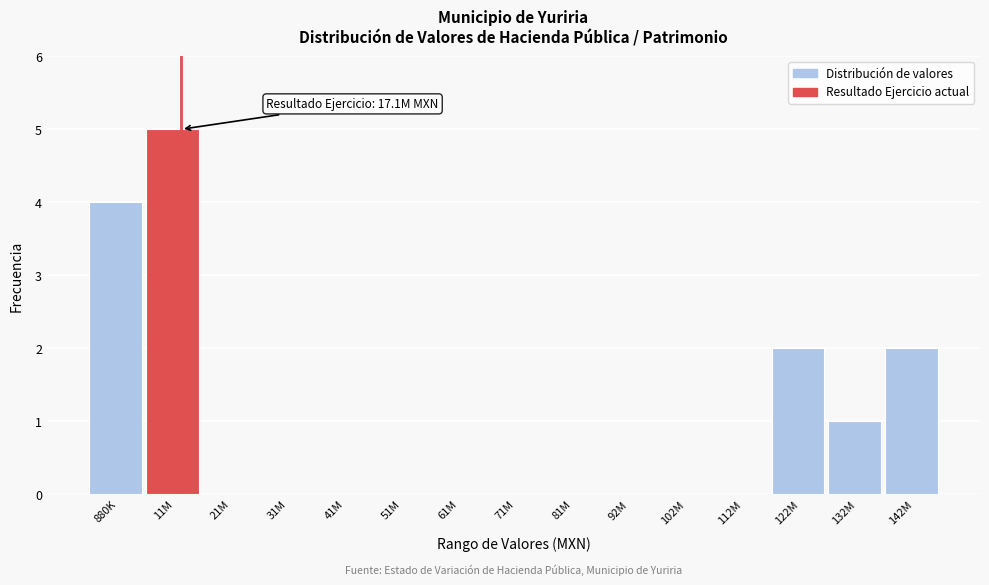

Reading left to right, list all the values displayed in this chart.

880K=4	11M=5	21M=0	31M=0	41M=0	51M=0	61M=0	71M=0	81M=0	92M=0	102M=0	112M=0	122M=2	132M=1	142M=2